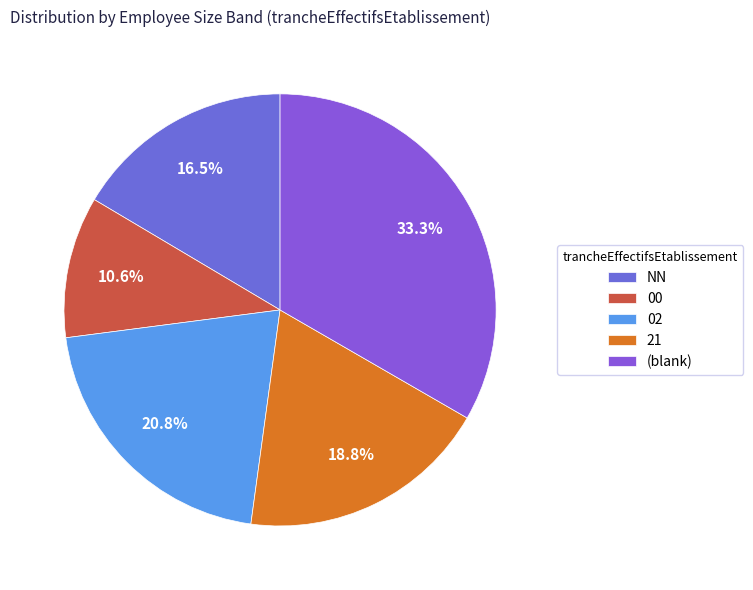

True or false: 02 accounts for 5% of the total.

False